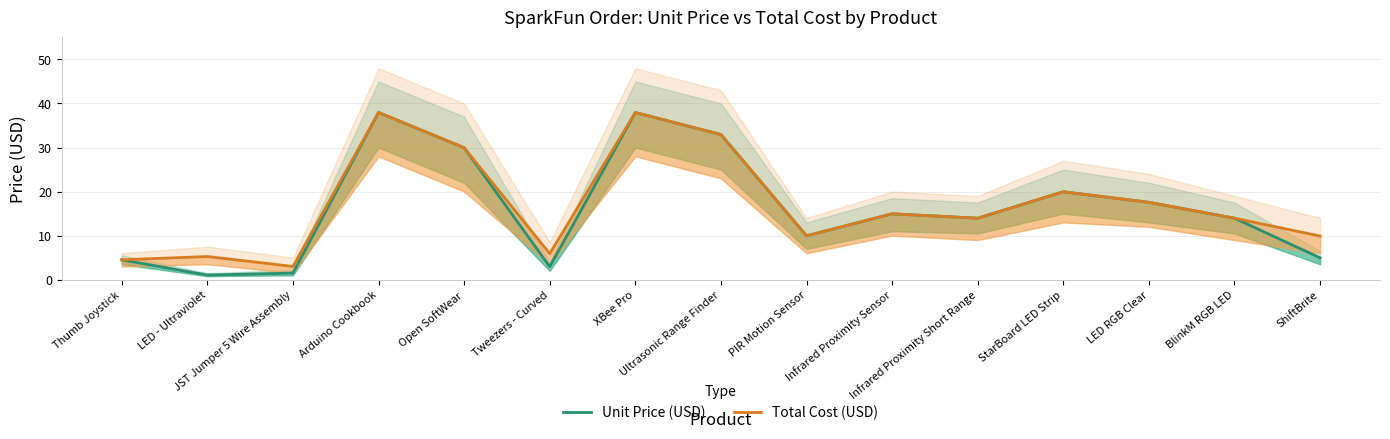

At how many categories does at least one series exceed 5?

13